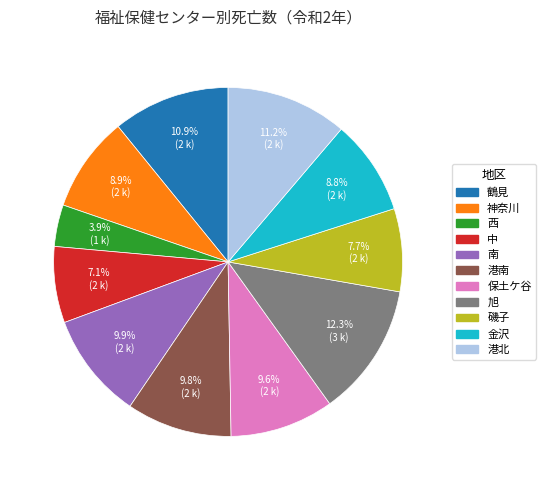

To the nearest percent, what portion does 神奈川 represent?

9%